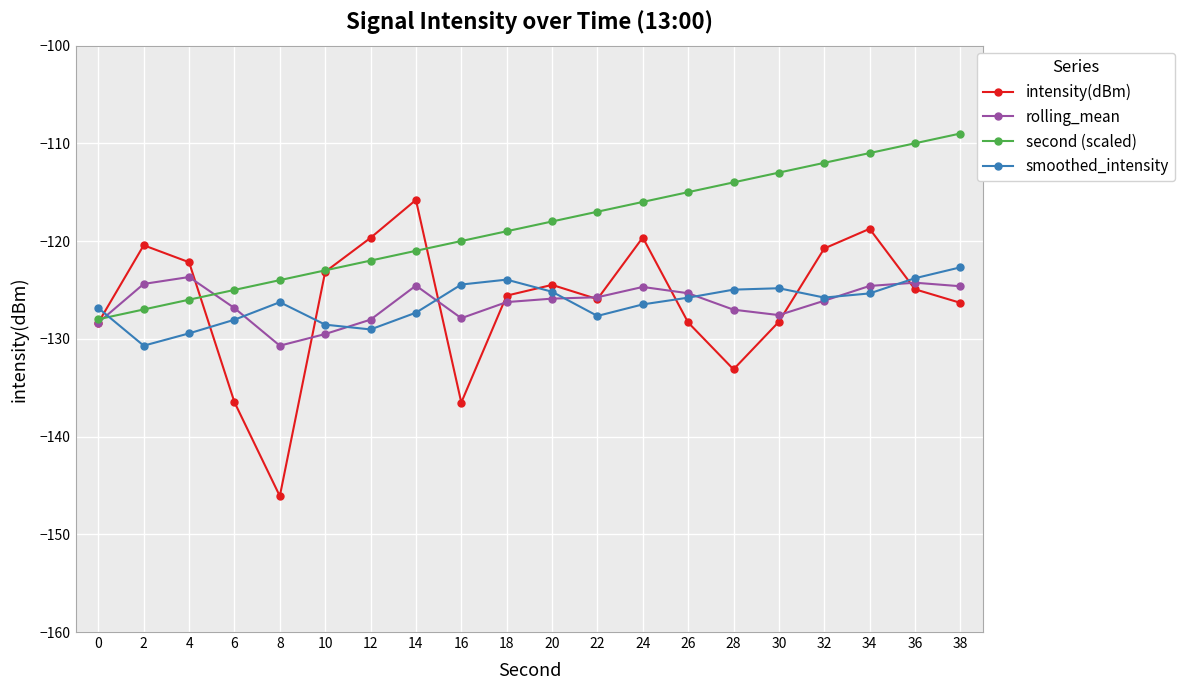

At which category does smoothed_intensity reach its first local peak?

8